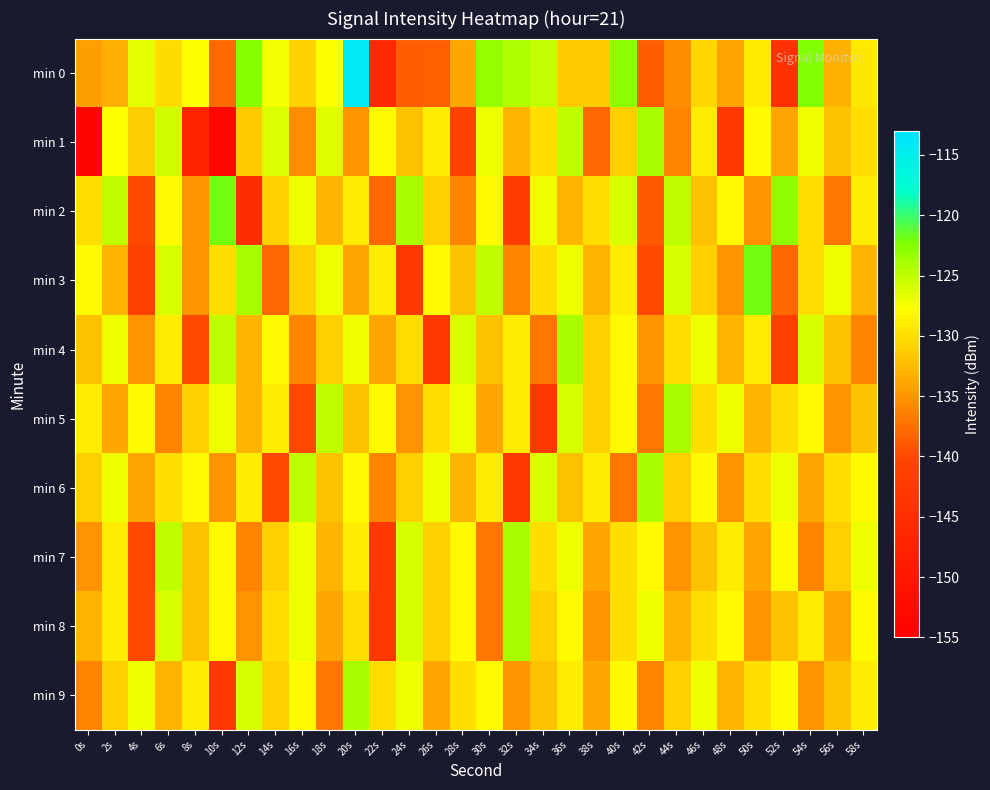

Between 12s and 32s, which series saw the biggest shift?

min 6